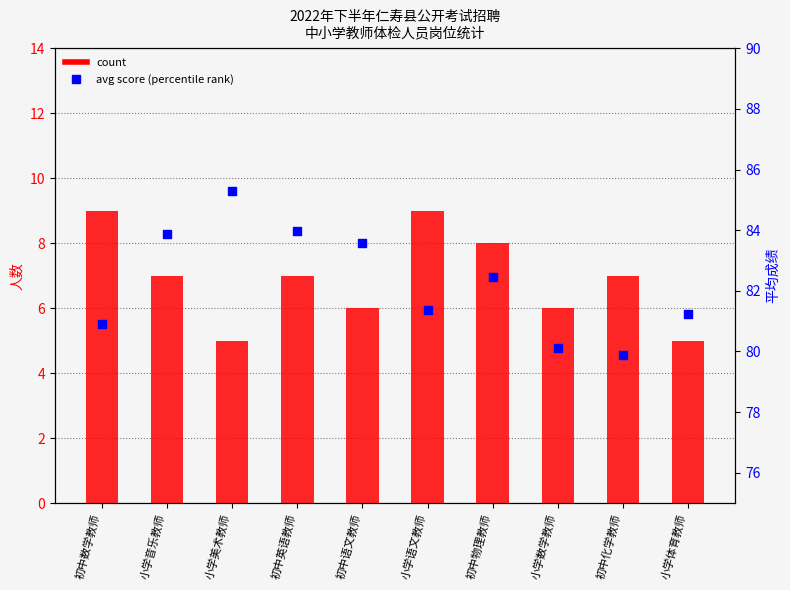

What are all the series names shown in the legend?

count, avg score (percentile rank)